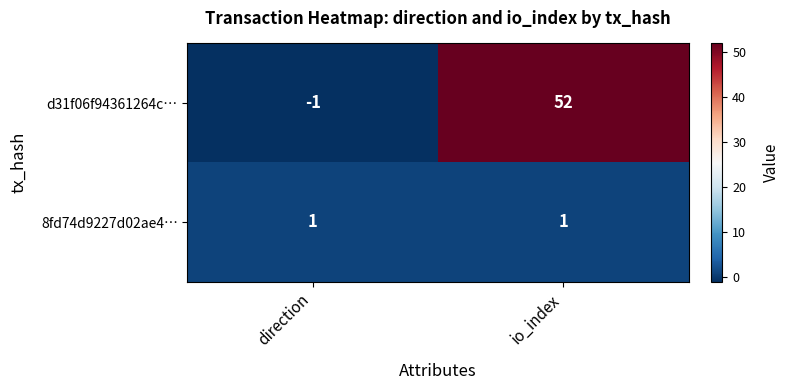

What is the difference between the highest and lowest values at io_index?

51